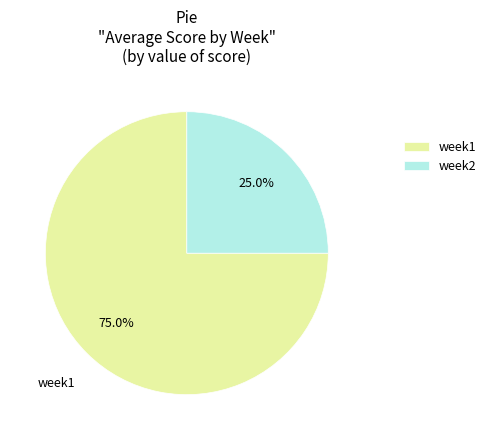

How many slices are in this pie chart?

2